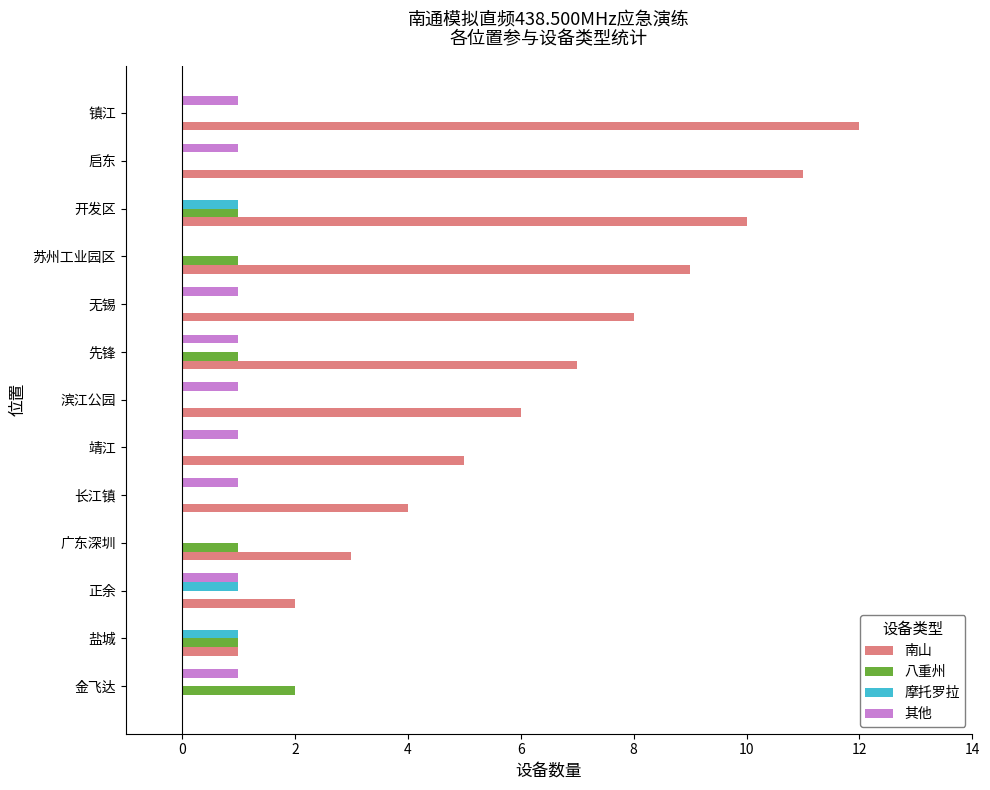

Is it true that 南山 equals 9 at 苏州工业园区?

True